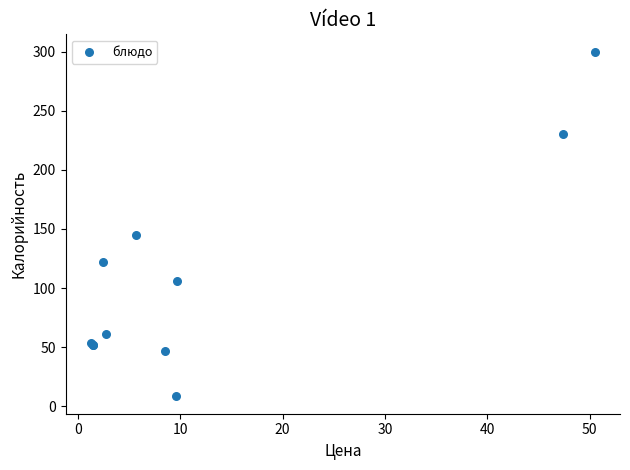

What Y value in the scatter plot is closest to 154?

145.0